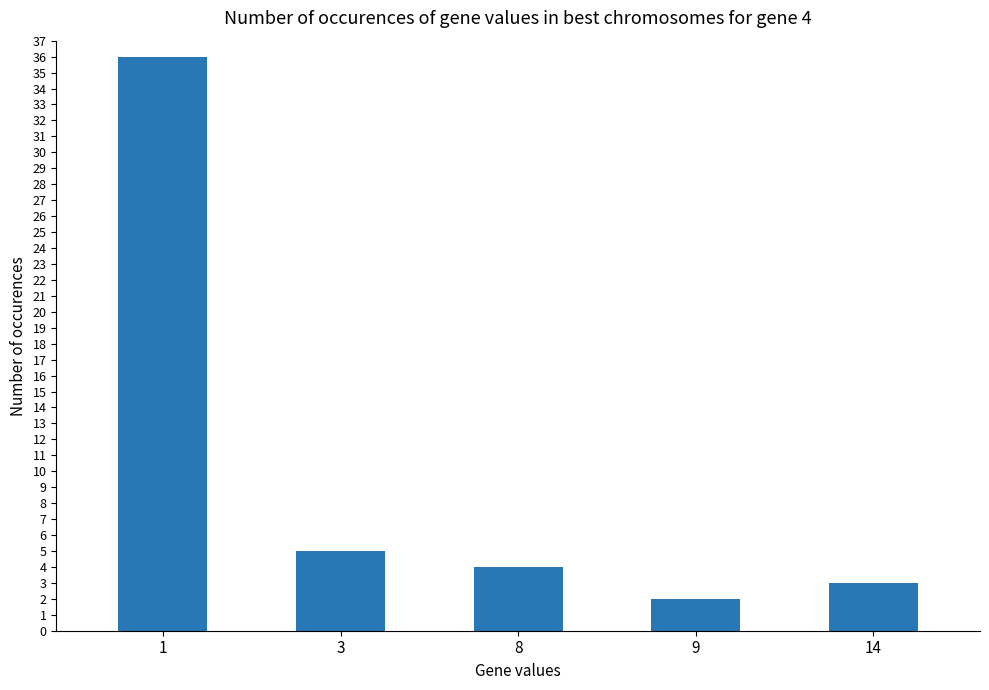

Rank the categories by value from lowest to highest.

9, 14, 8, 3, 1